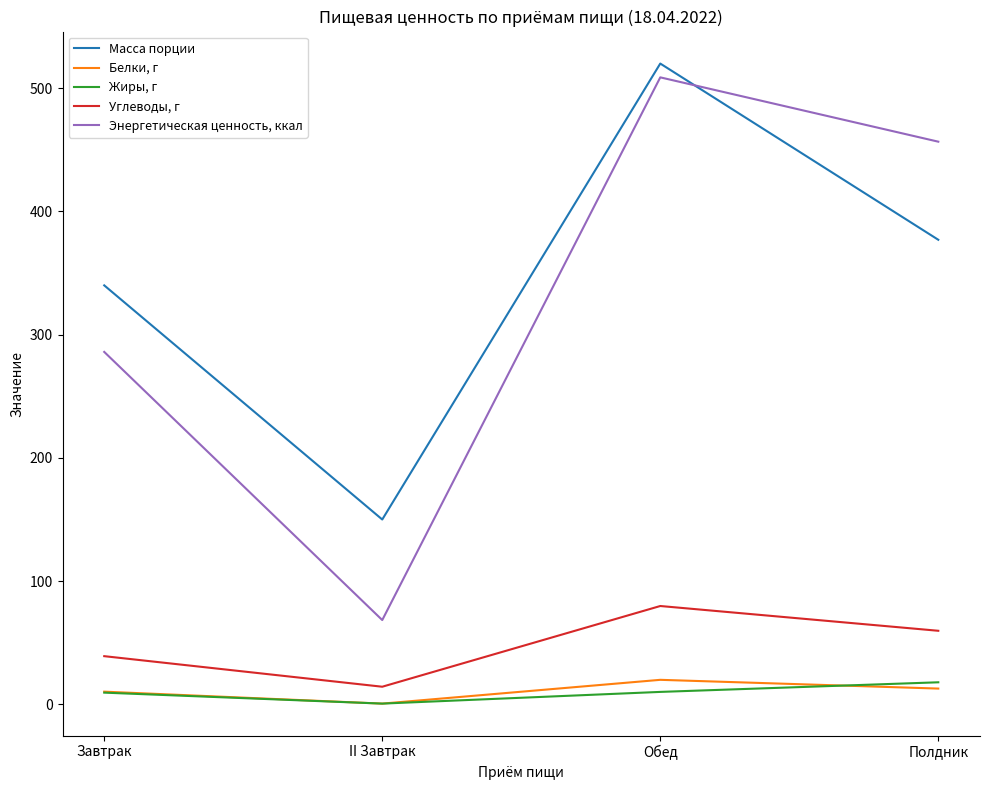

True or false: Масса порции and Углеводы, г intersect in this chart.

False